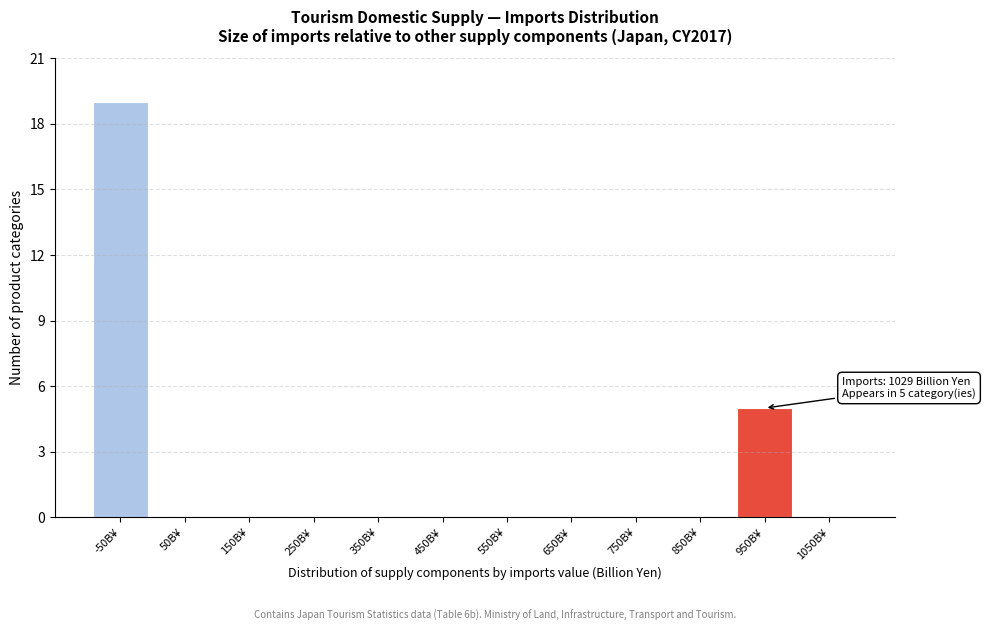

Reading left to right, what are all the values shown in this chart?

-50B¥=19	50B¥=0	150B¥=0	250B¥=0	350B¥=0	450B¥=0	550B¥=0	650B¥=0	750B¥=0	850B¥=0	950B¥=5	1050B¥=0